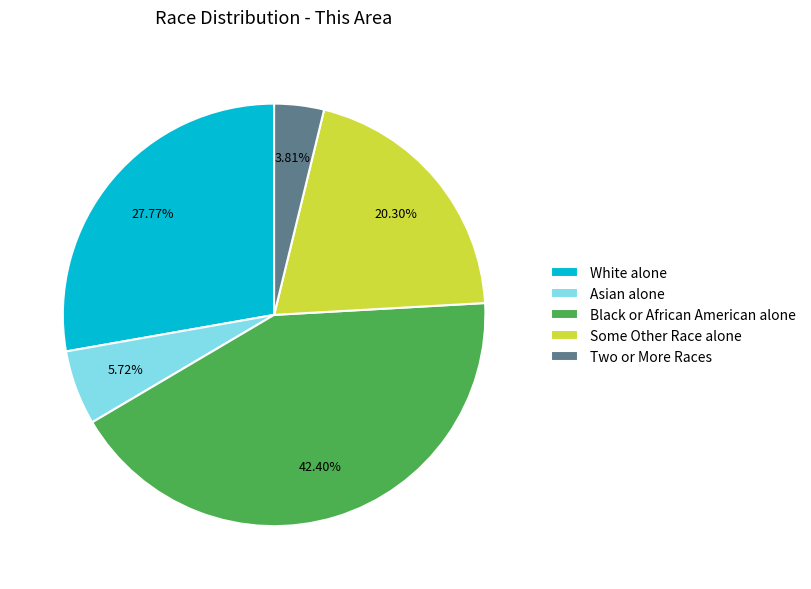

What is the largest slice in the pie chart?

Black or African American alone